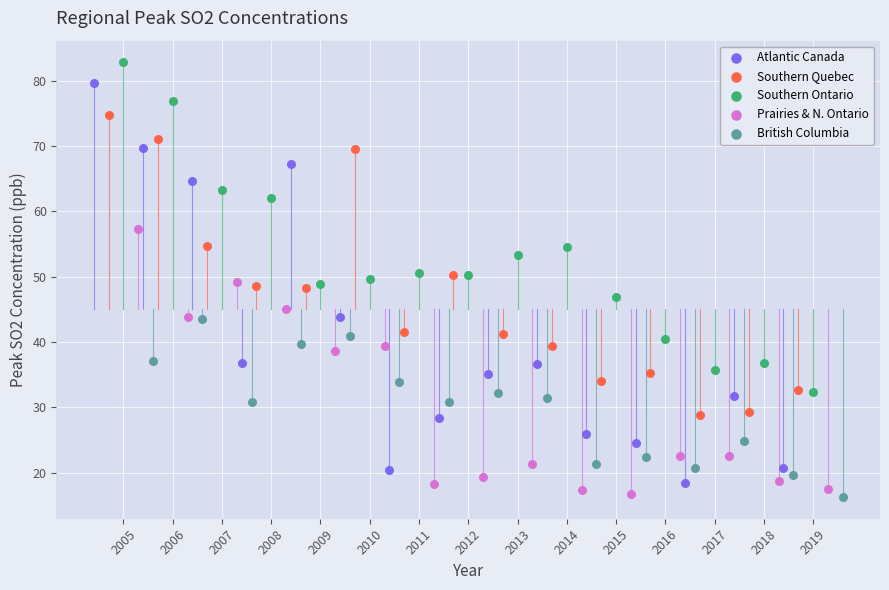

Which series has the largest Y range (max minus min)?

Atlantic Canada